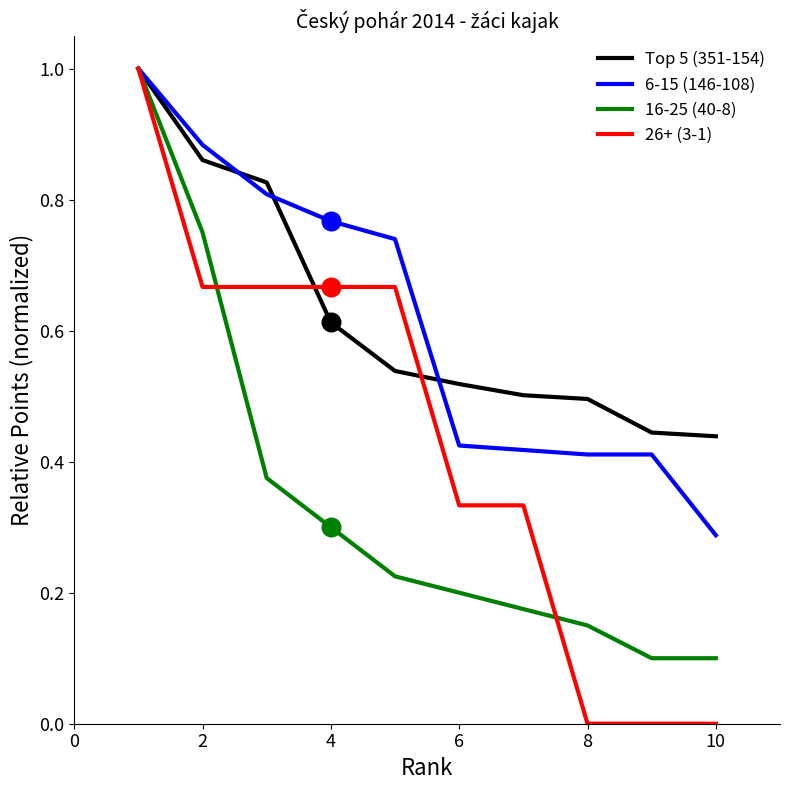

Which series has the largest range (max minus min)?

26+ (3-1)